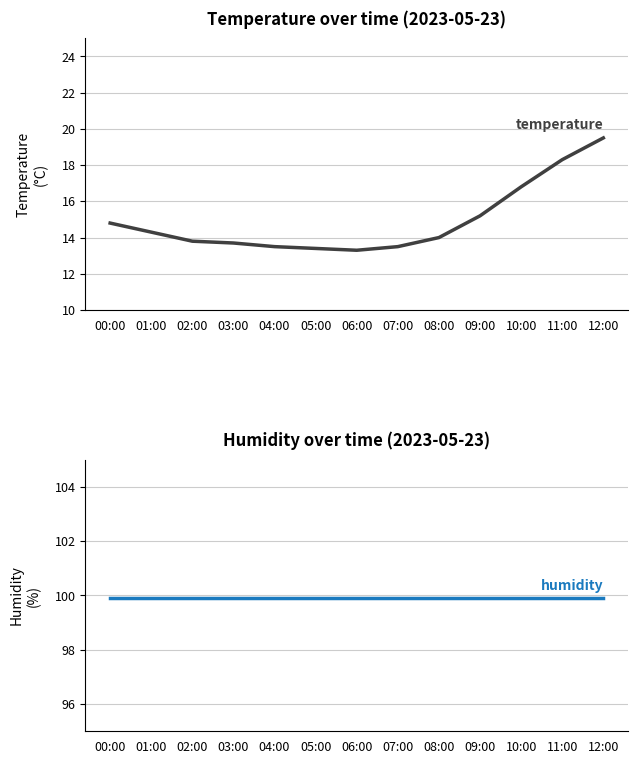

What is the difference between the maximum and minimum values in the temperature series?

6.2